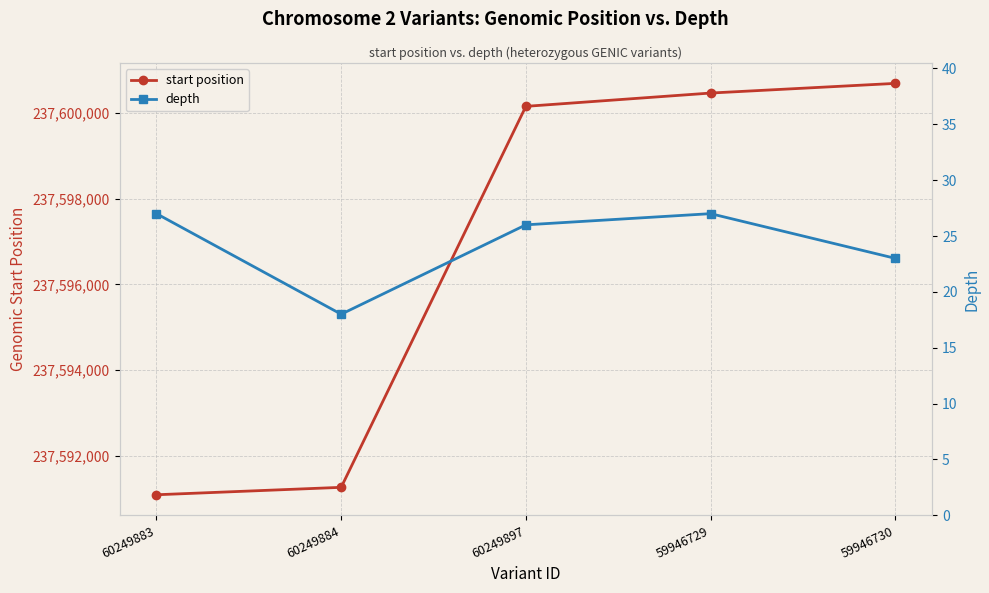

True or false: start position and depth cross at least once.

False